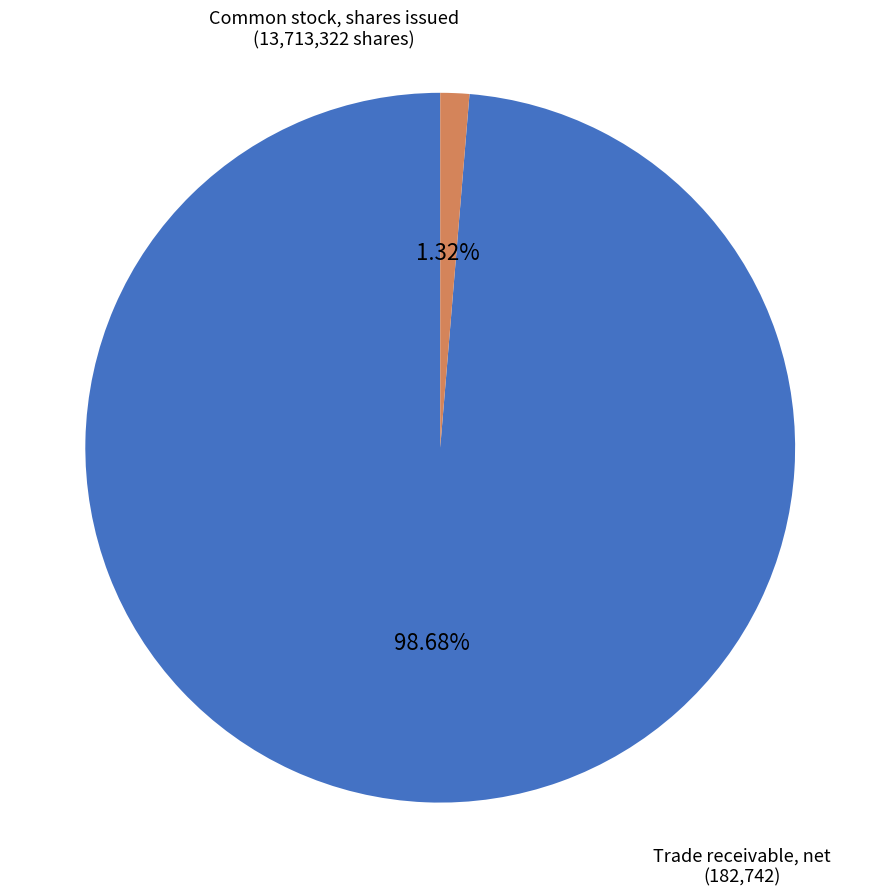

Is there any slice that represents more than half of the pie?

Yes